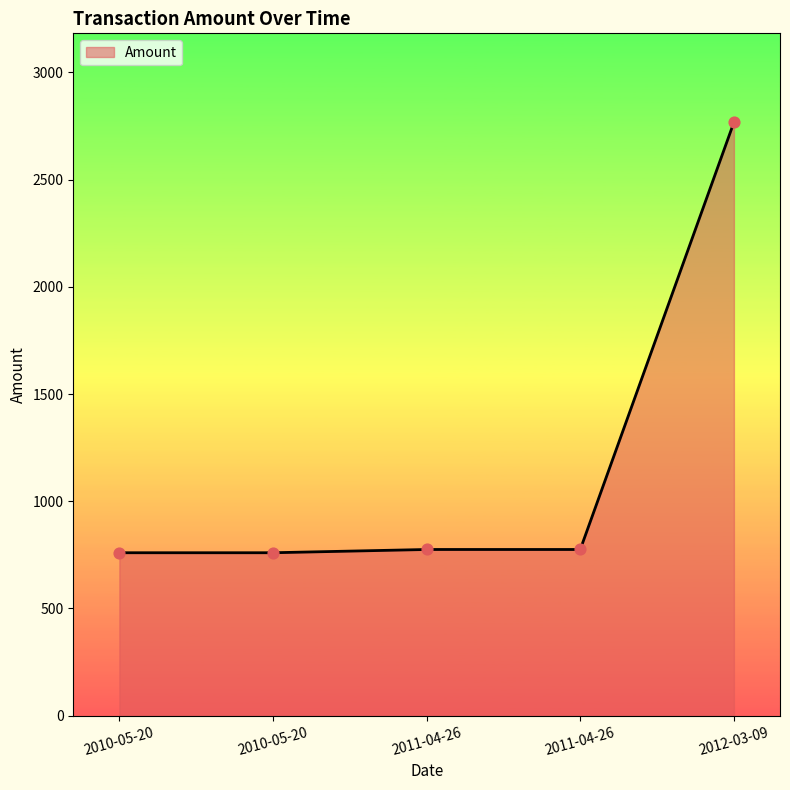

How many categories are shown in the chart?

5